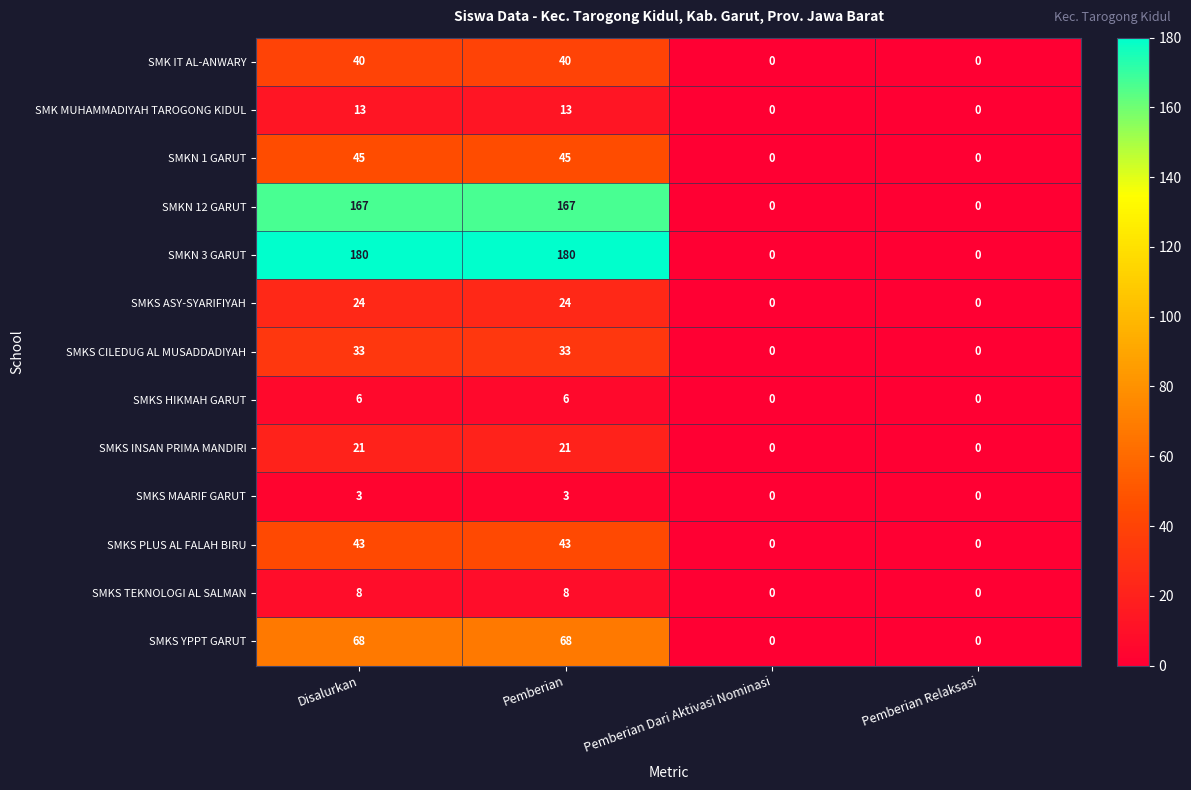

What is the average value of the SMK IT AL-ANWARY series?

20